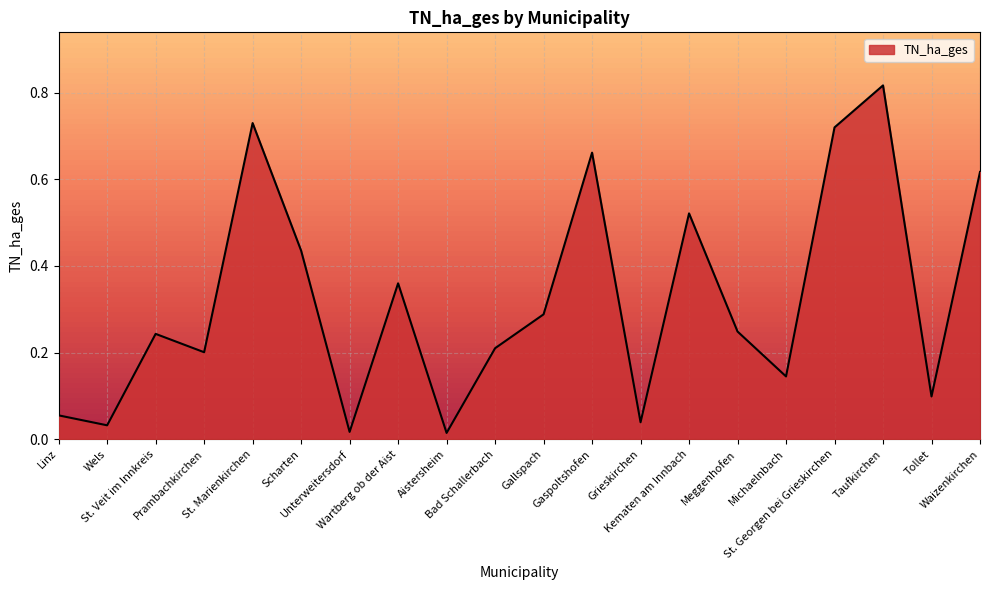

How many points are higher than both their immediate neighbors (excluding endpoints)?

6